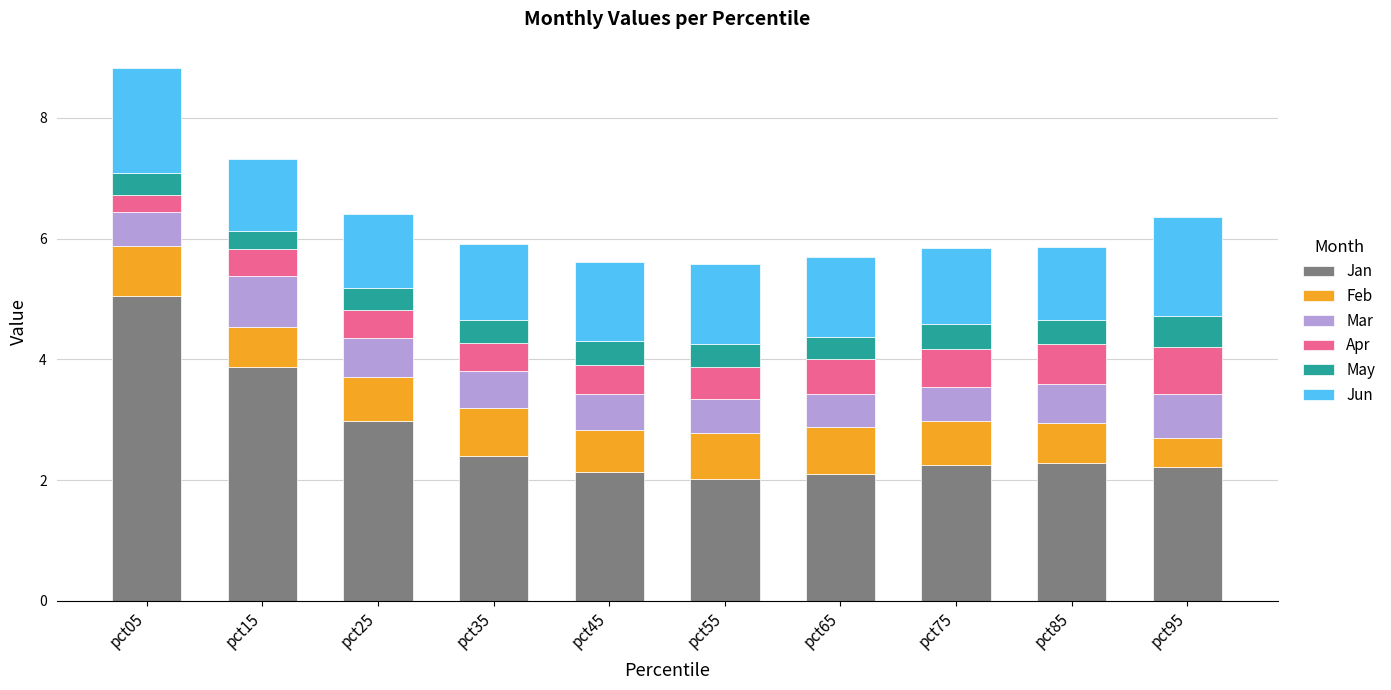

What is the average value of the Jan series?

2.7